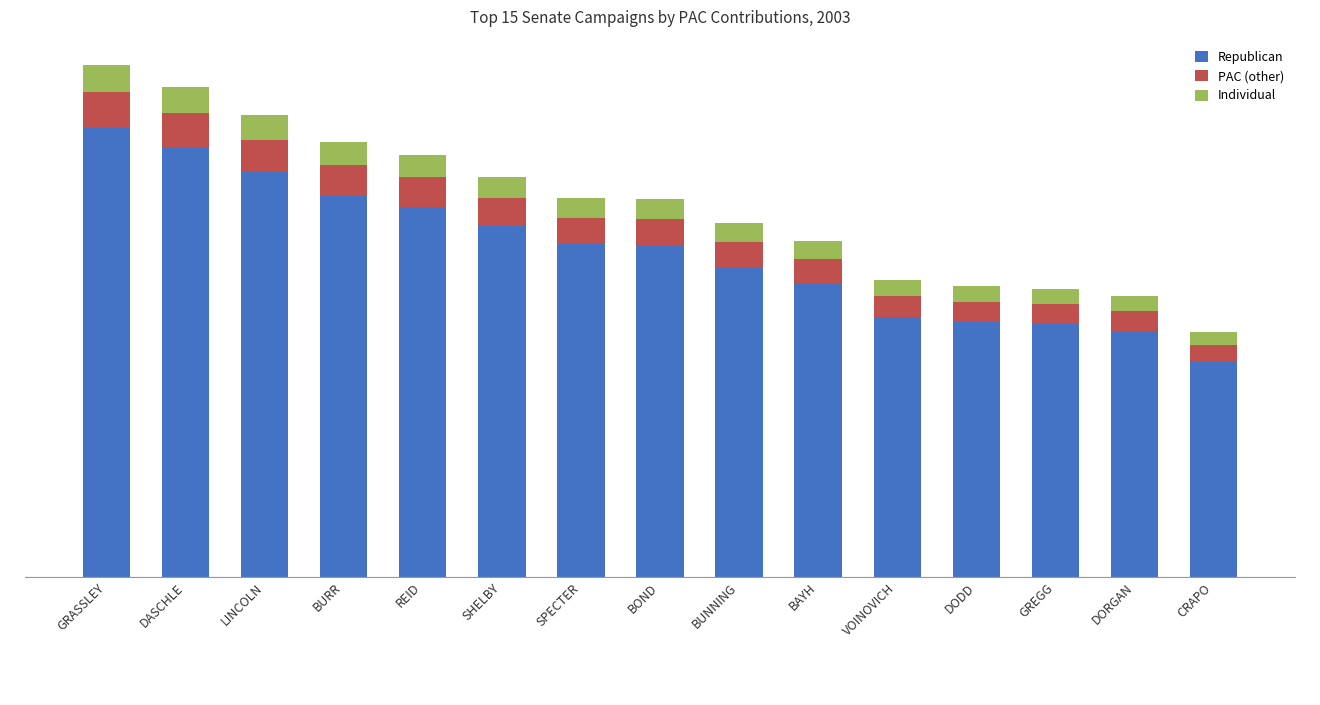

What is the difference between the highest and lowest values at DODD?

63545.2